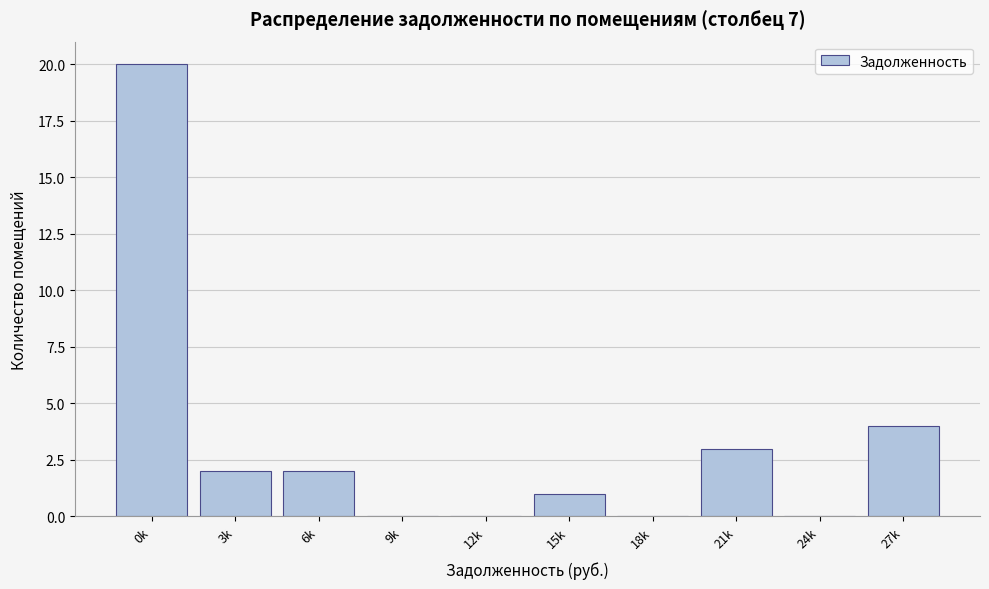

Reading right to left, list all the values displayed in this chart.

27k=4	24k=0	21k=3	18k=0	15k=1	12k=0	9k=0	6k=2	3k=2	0k=20